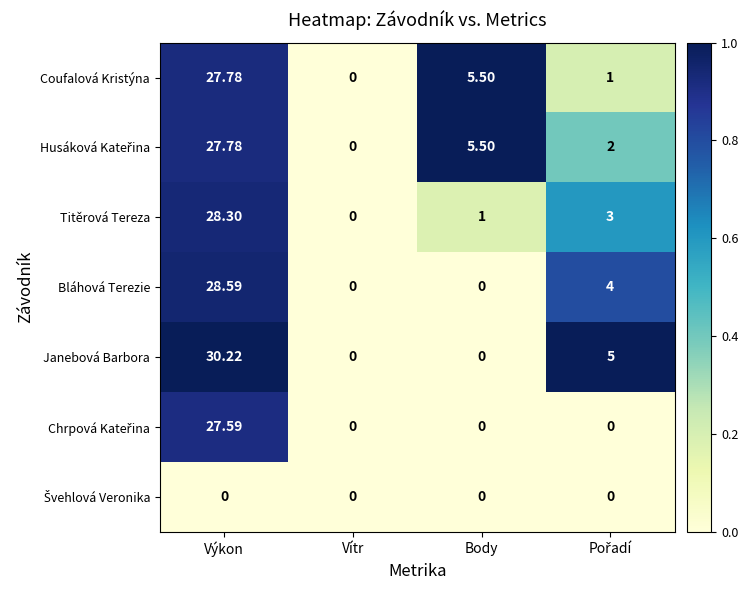

Which series has the widest spread of values?

Janebová Barbora